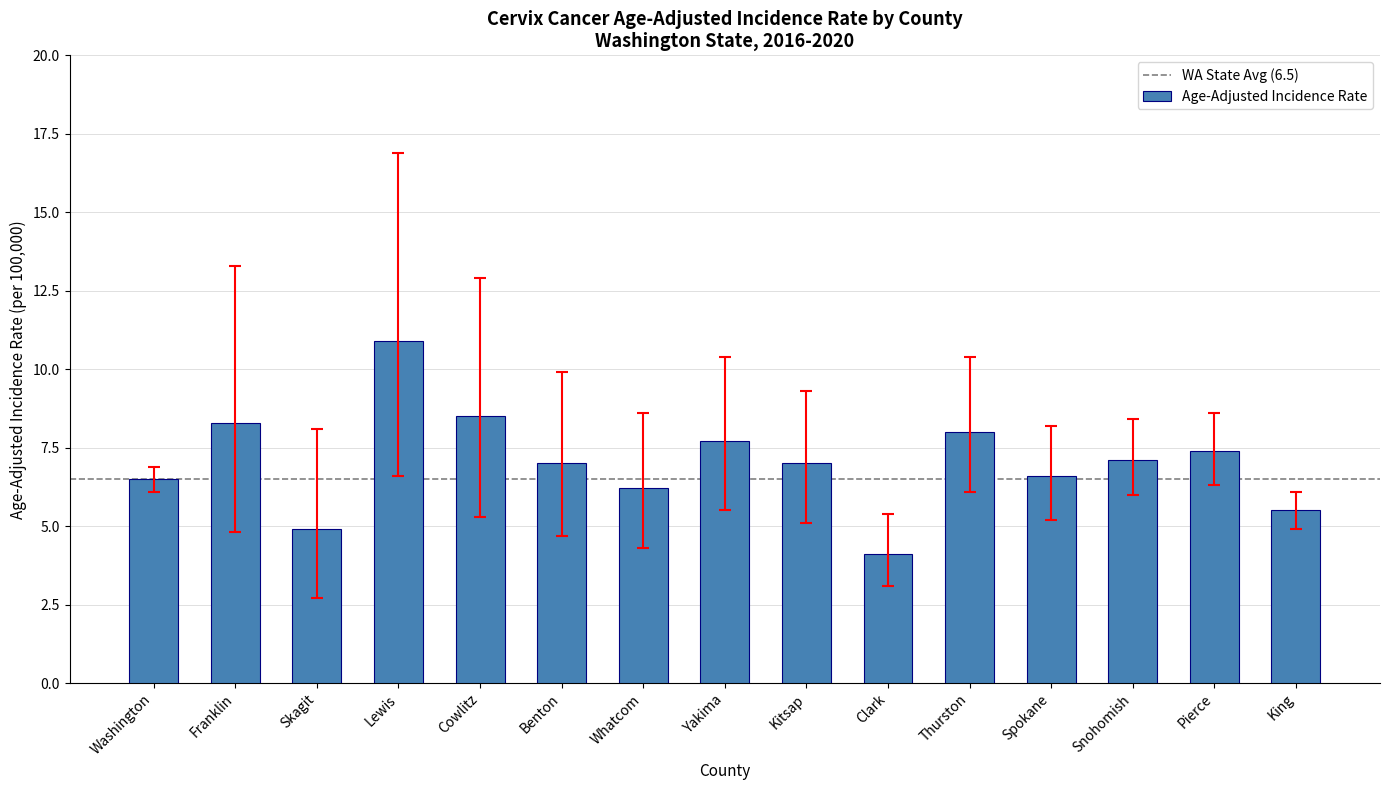

Are the bars horizontal?

No